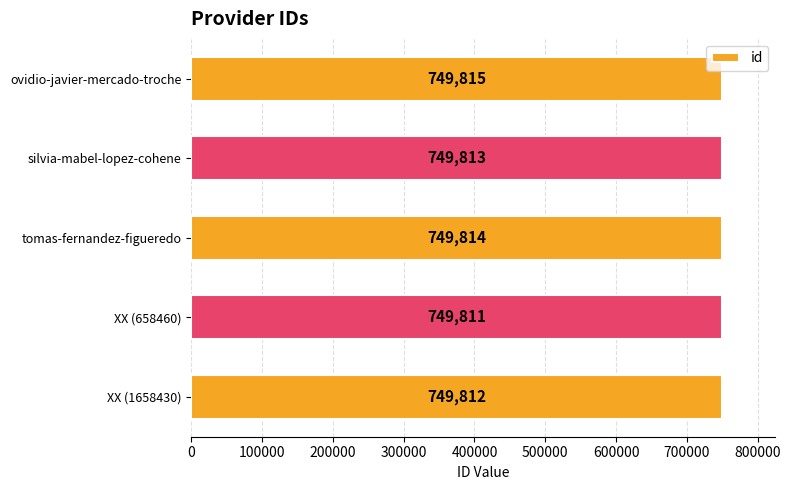

Reading top to bottom, extract all data points from this chart.

ovidio-javier-mercado-troche=749815	silvia-mabel-lopez-cohene=749813	tomas-fernandez-figueredo=749814	XX (658460)=749811	XX (1658430)=749812